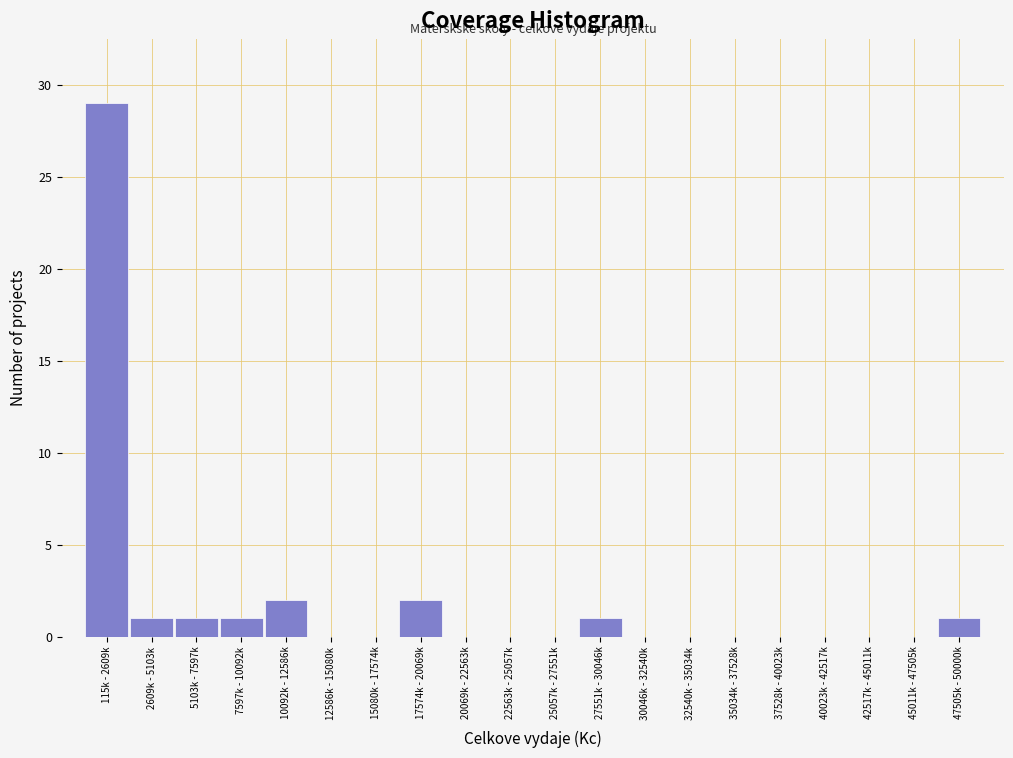

Reading left to right, extract all data points from this chart.

115k - 2609k=29	2609k - 5103k=1	5103k - 7597k=1	7597k - 10092k=1	10092k - 12586k=2	12586k - 15080k=0	15080k - 17574k=0	17574k - 20069k=2	20069k - 22563k=0	22563k - 25057k=0	25057k - 27551k=0	27551k - 30046k=1	30046k - 32540k=0	32540k - 35034k=0	35034k - 37528k=0	37528k - 40023k=0	40023k - 42517k=0	42517k - 45011k=0	45011k - 47505k=0	47505k - 50000k=1